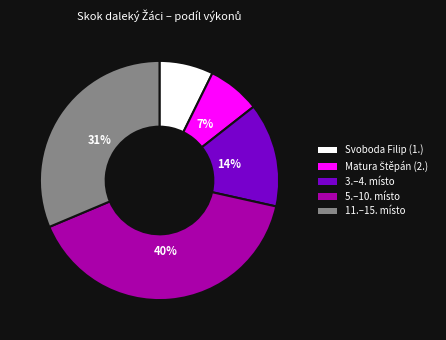

True or false: Svoboda Filip (1.) accounts for 1% of the total.

False